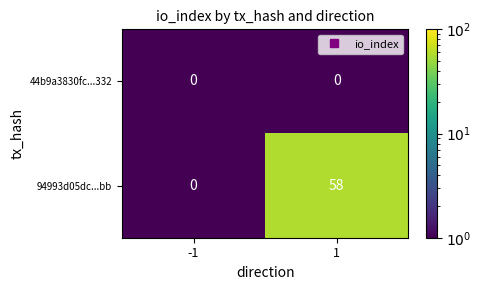

List the series in order of their peak value, highest first.

94993d05dc...bb, 44b9a3830fc...332